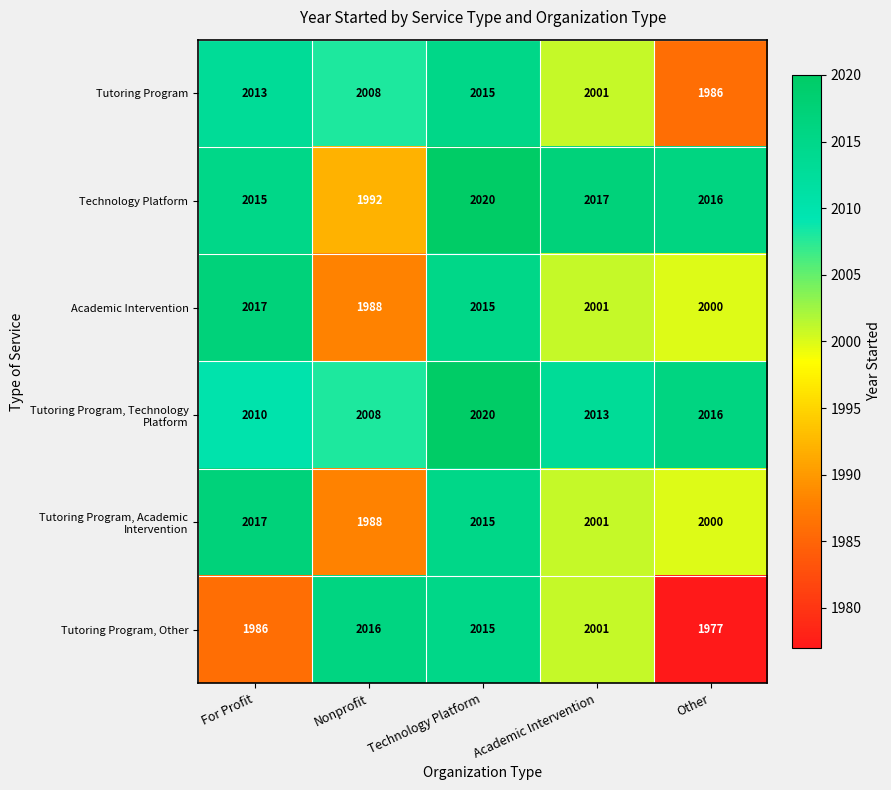

Rank the categories by Academic Intervention value from lowest to highest.

Nonprofit, Other, Academic Intervention, Technology Platform, For Profit